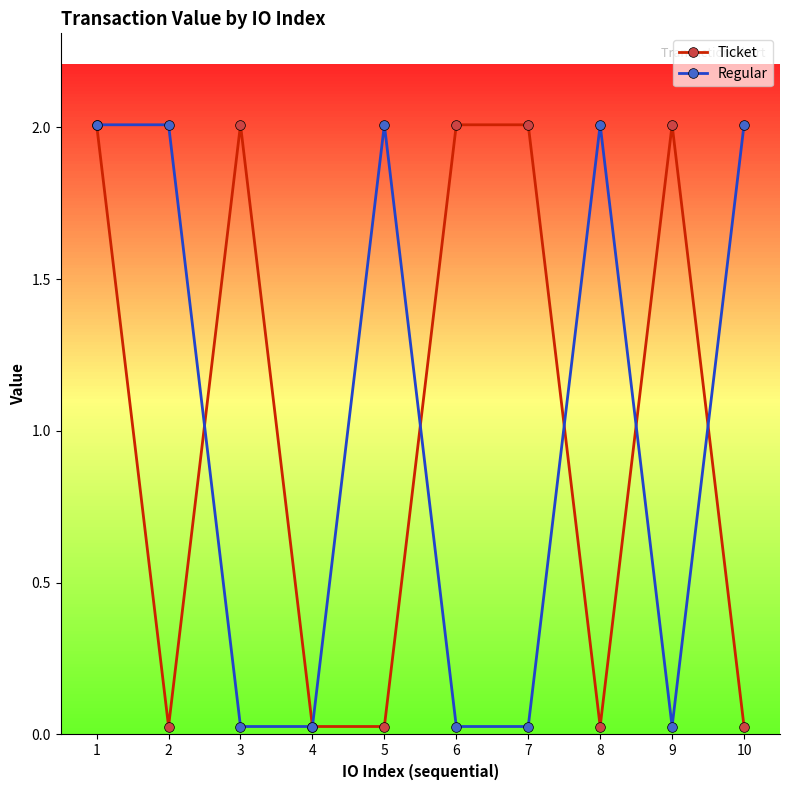

At which category does Ticket reach its first local valley?

2